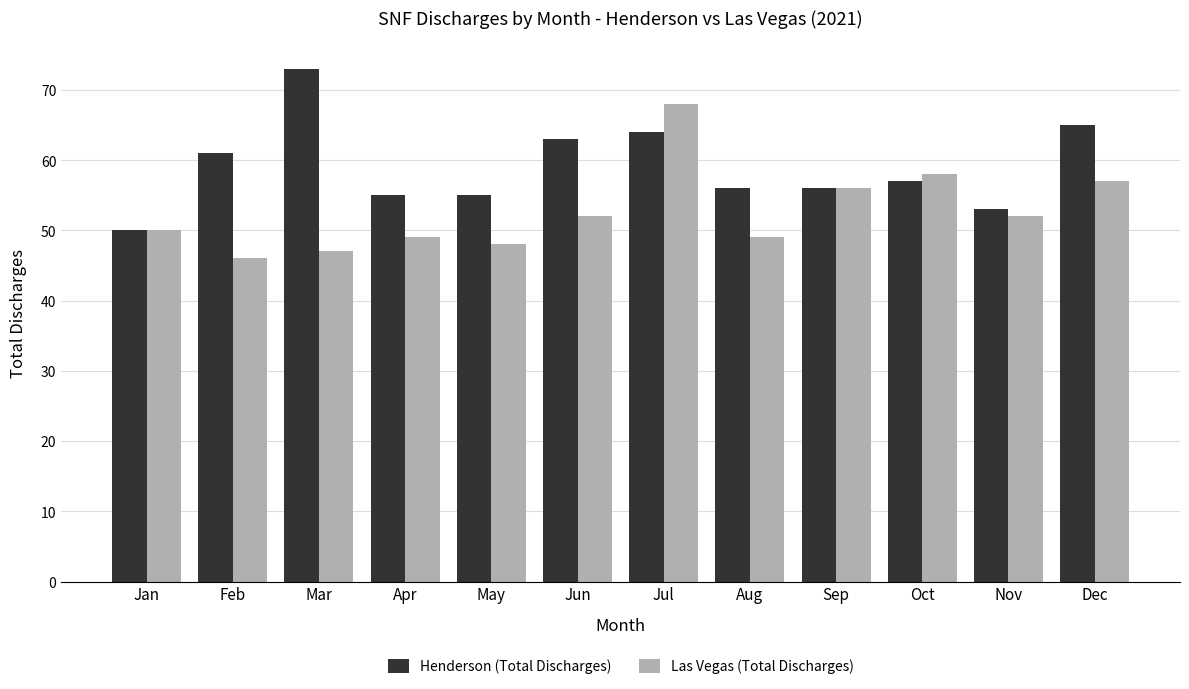

True or false: Henderson (Total Discharges) has a value of 22 at May.

False